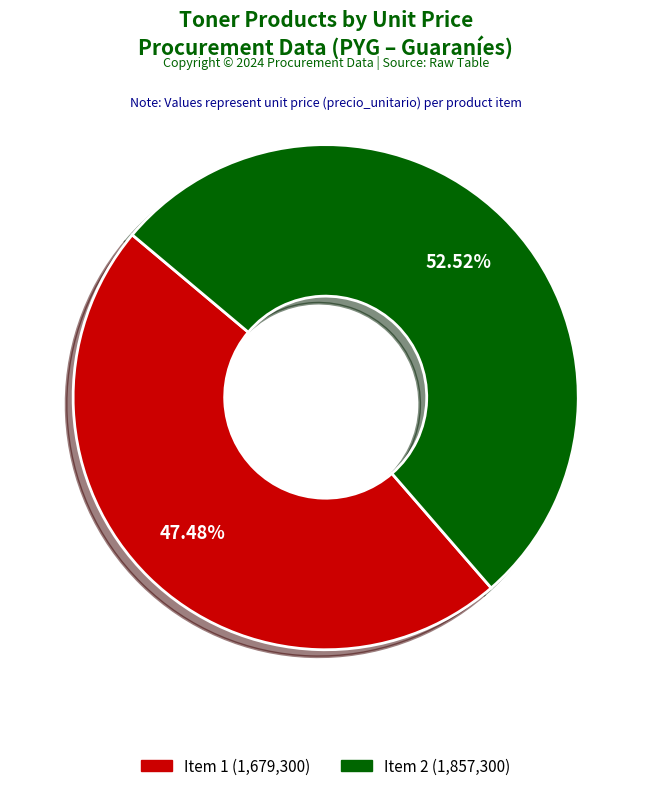

What is the ratio of the value at Item 2 (1,857,300) to the value at Item 1 (1,679,300)?

1.1